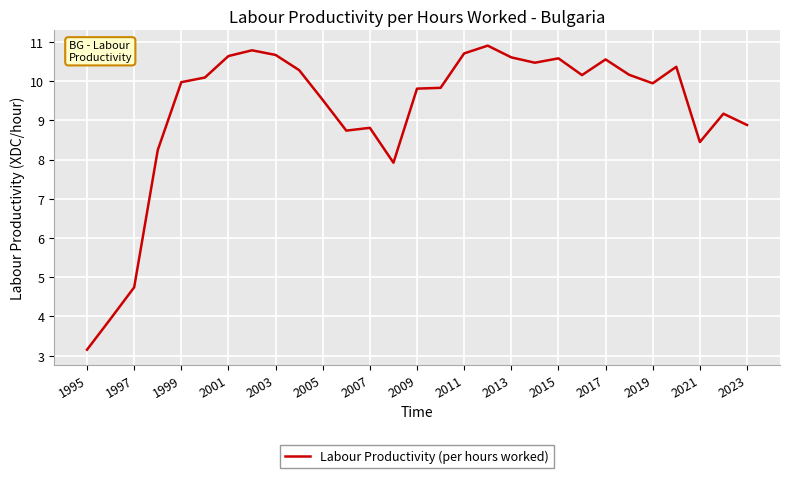

What is the smallest value displayed?

3.2